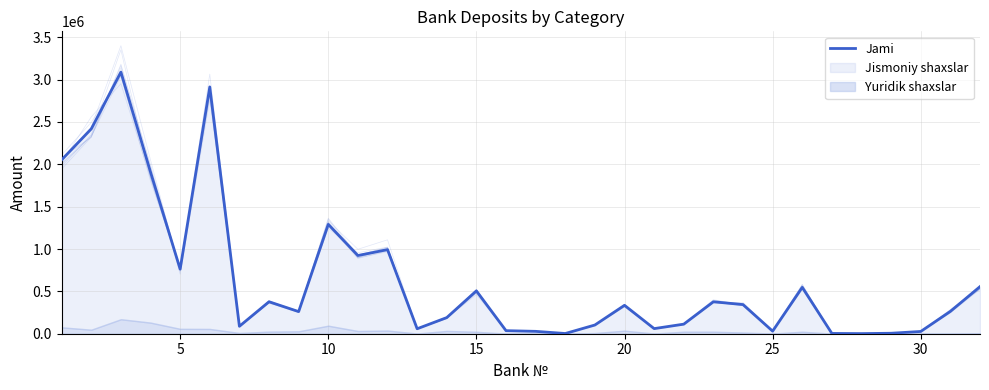

What is the change in value from 30 to 29?

-61166